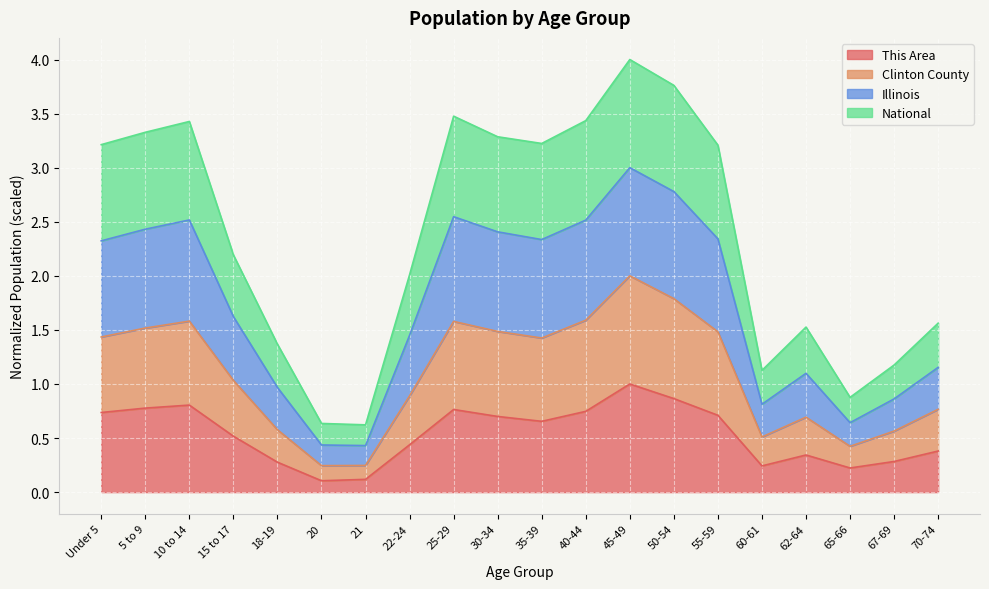

Between 40-44 and 18-19, which is larger?

40-44